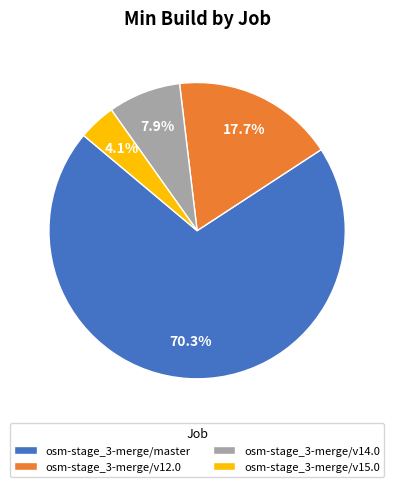

Count the number of slices in the pie.

4